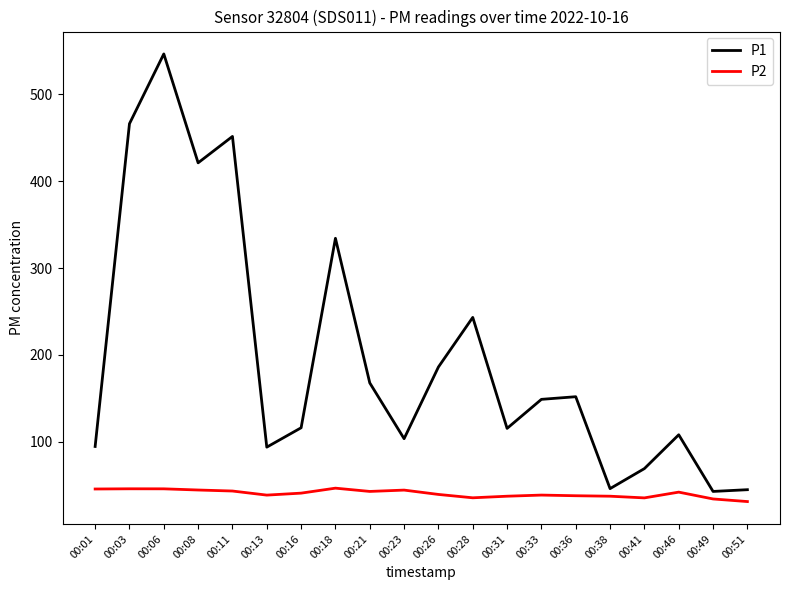

Which series has the largest range (max minus min)?

P1